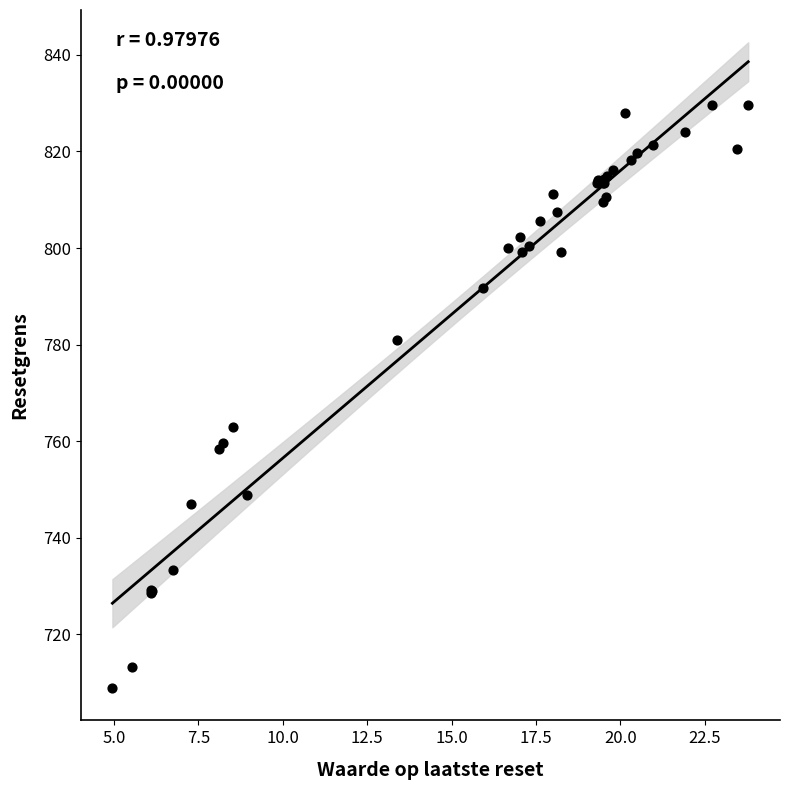

What Y value in the scatter plot is closest to 769?

762.8